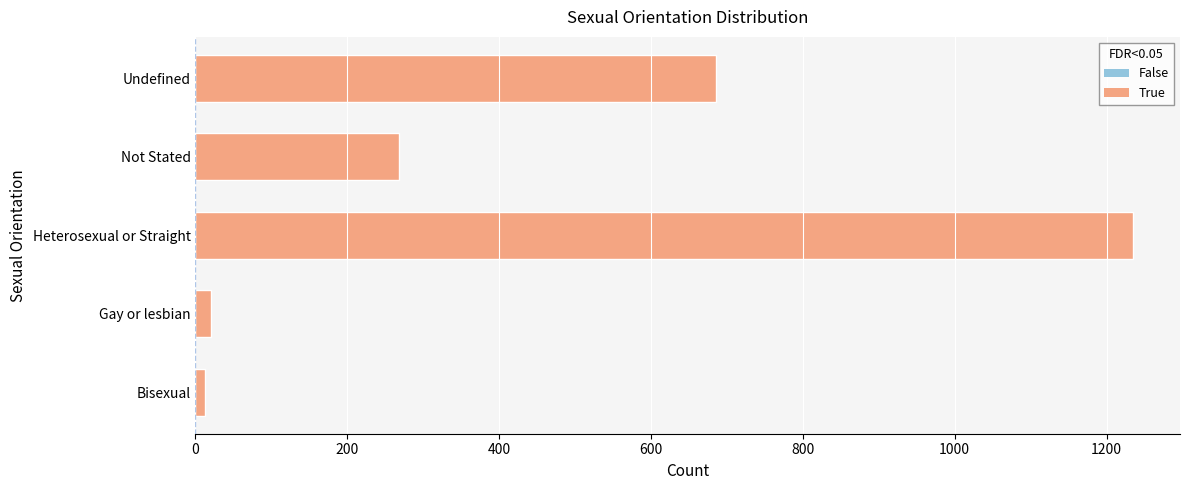

How many values are below 268?

2